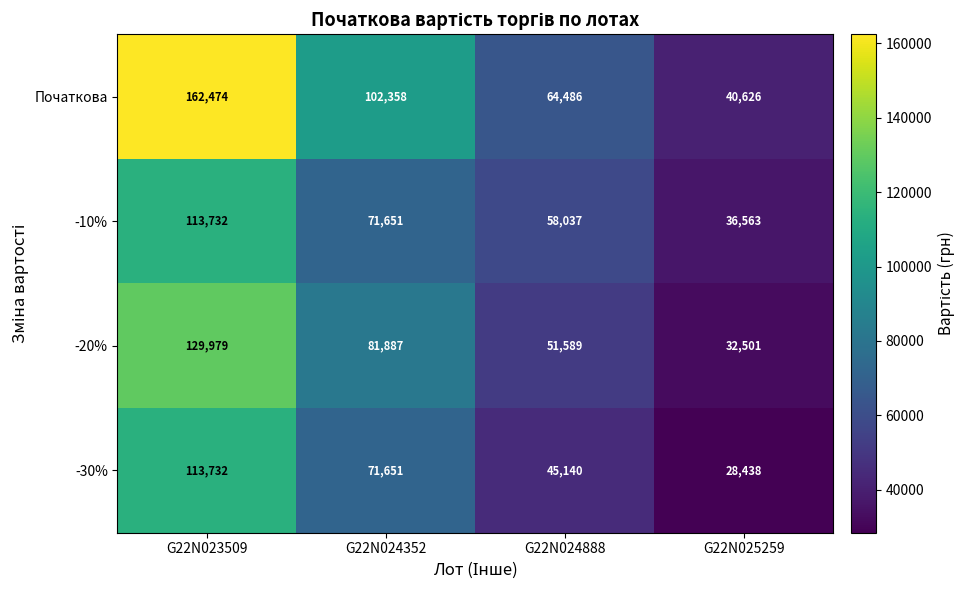

Between G22N023509 and G22N025259, which series saw the biggest shift?

Початкова